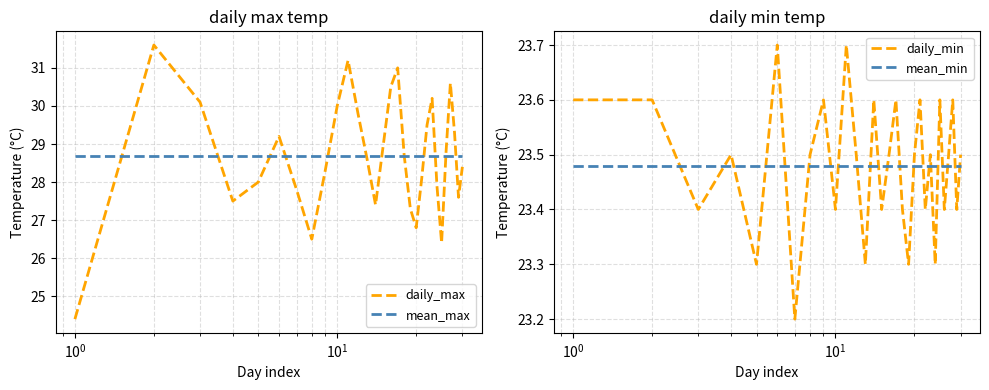

What is the difference between the maximum and minimum values in the daily_min series?

0.5